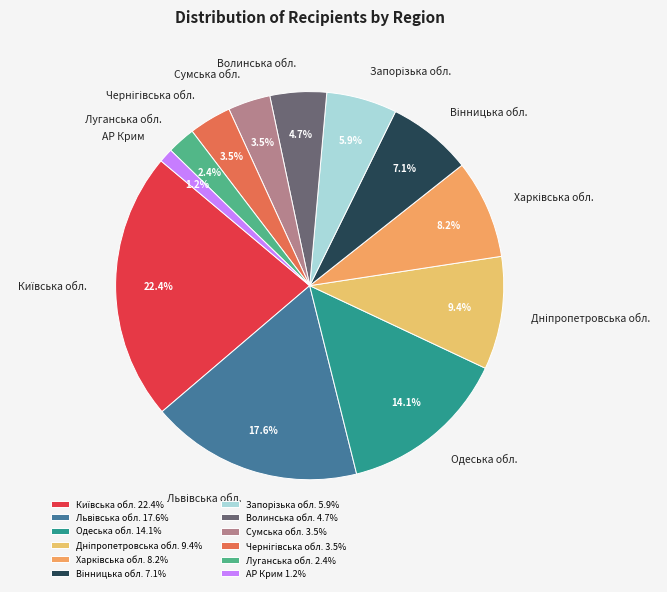

Does Одеська обл. account for over 50% of the chart?

No